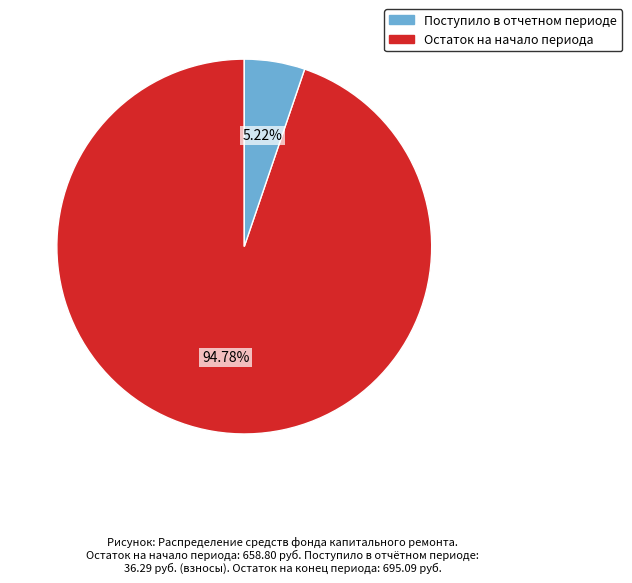

Is there a majority slice in this chart?

Yes